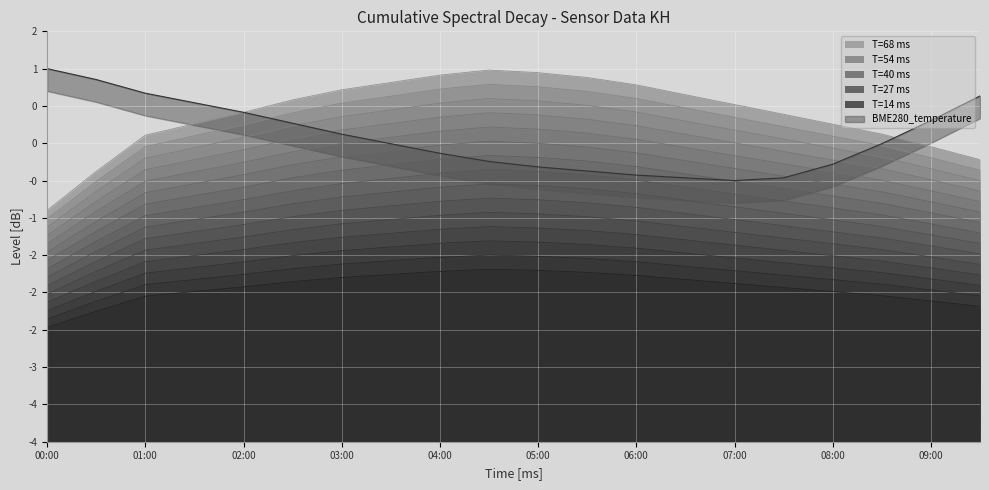

How many points are higher than both their immediate neighbors (excluding endpoints)?

1